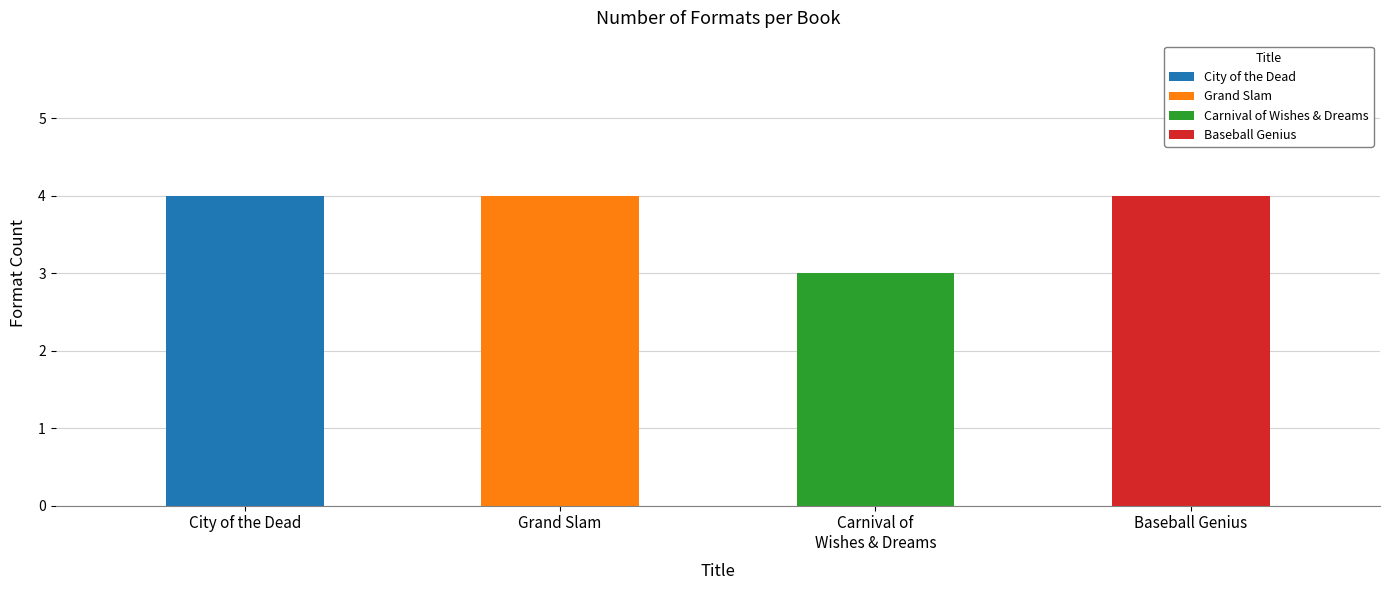

Reading left to right, transcribe all the data shown in this chart.

4	4	3	4